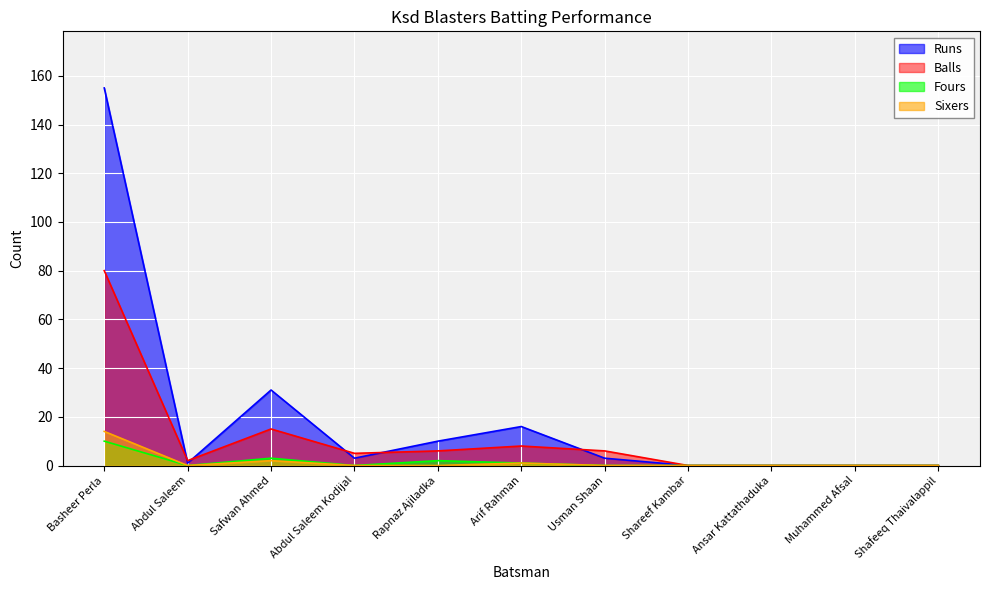

Is the value of Balls at Basheer Perla greater than the value of Fours at Abdul Saleem?

Yes